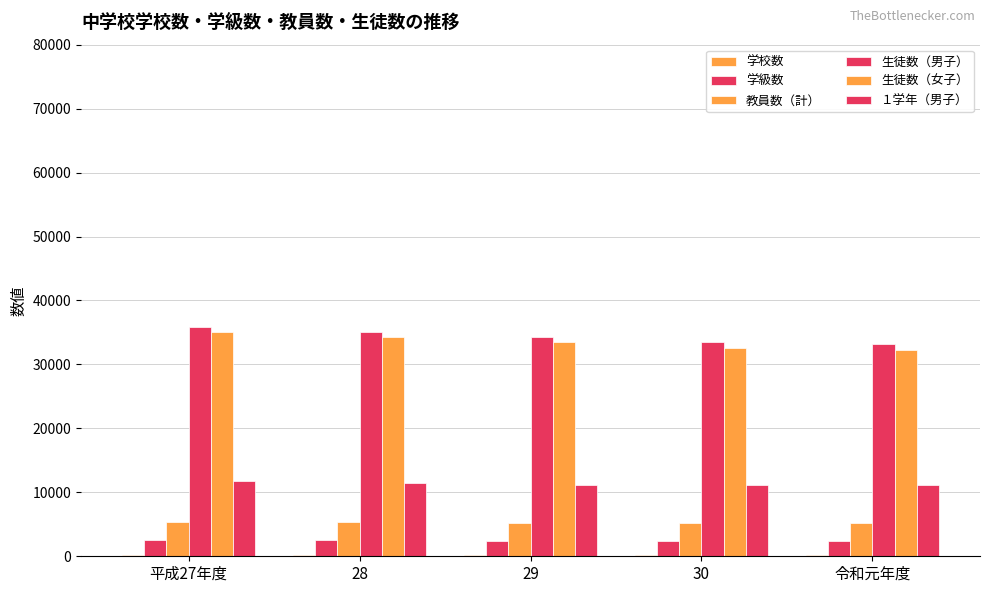

Between 平成27年度 and 28, which is larger?

平成27年度